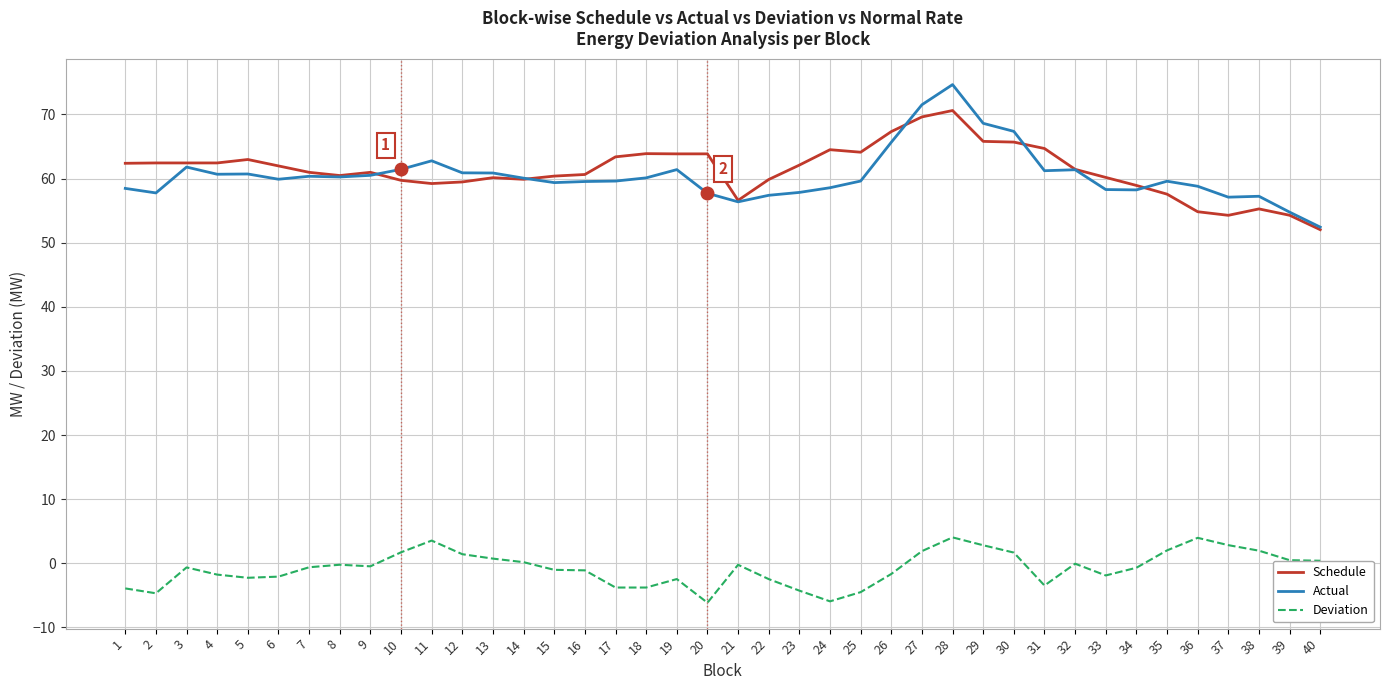

Rank the series by their maximum value, from highest to lowest.

Actual, Schedule, Deviation